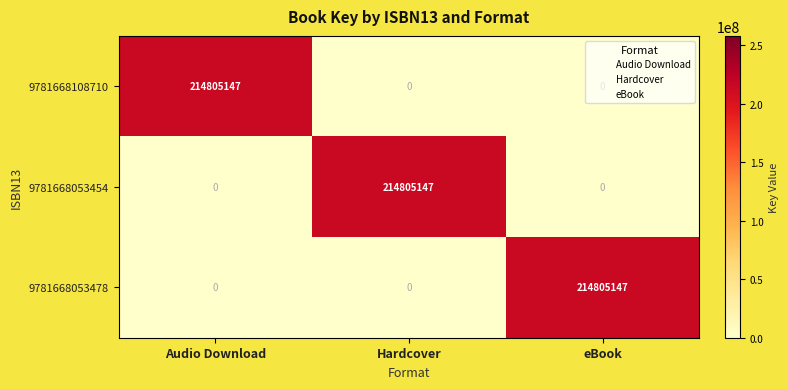

What is the difference between the 9781668108710 values at Audio Download and eBook?

214805147